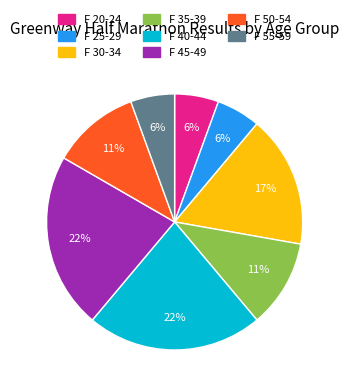

What is the ratio of the value at F 35-39 to the value at F 50-54?

1.0